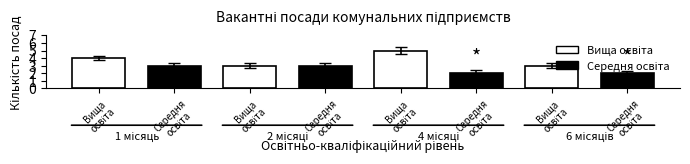

Count the number of data series in this chart.

2